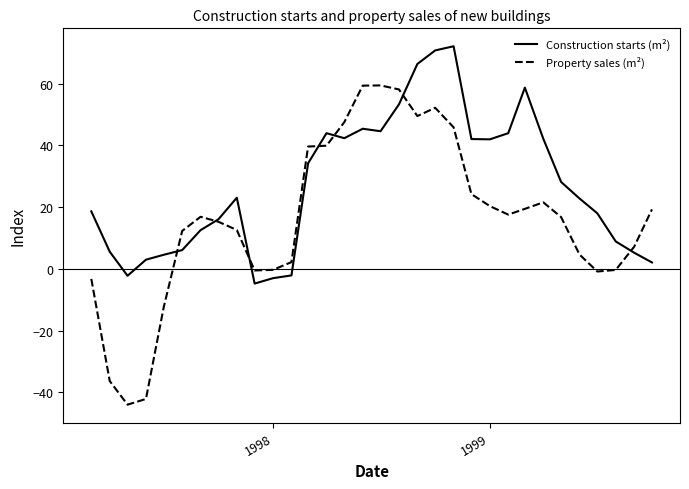

Which series has the widest spread of values?

Property sales (m²)